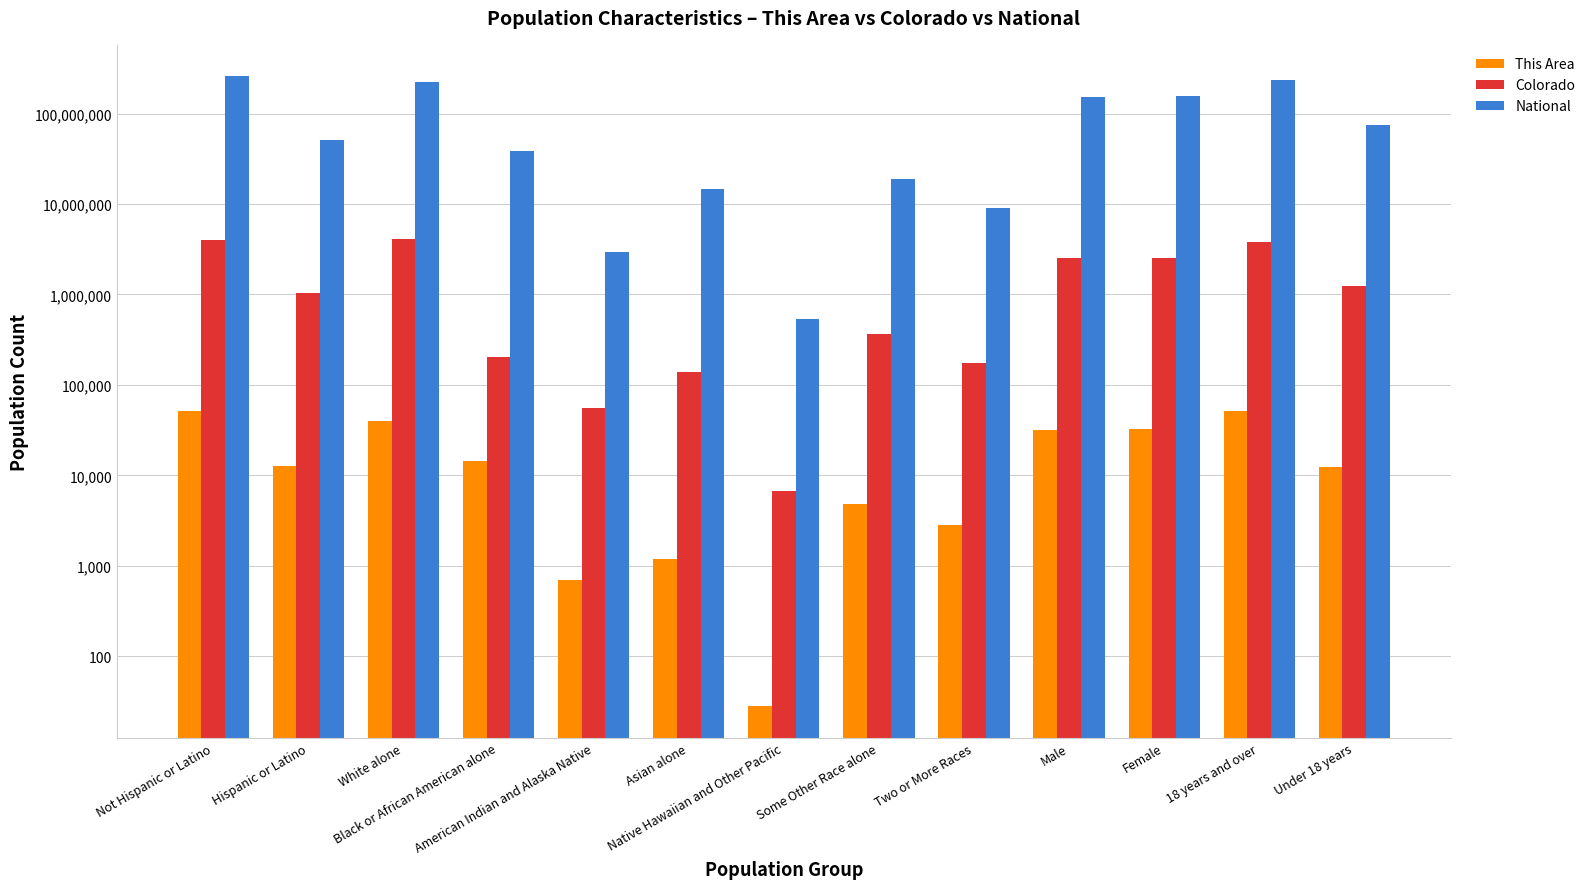

What is the difference between the highest and lowest values at Some Other Race alone?

19102613